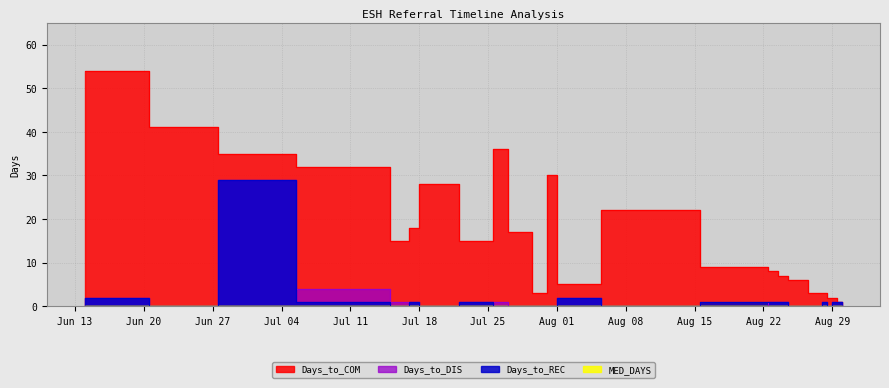

In Days_to_DIS, how many points are higher than both neighbors (excluding endpoints)?

3